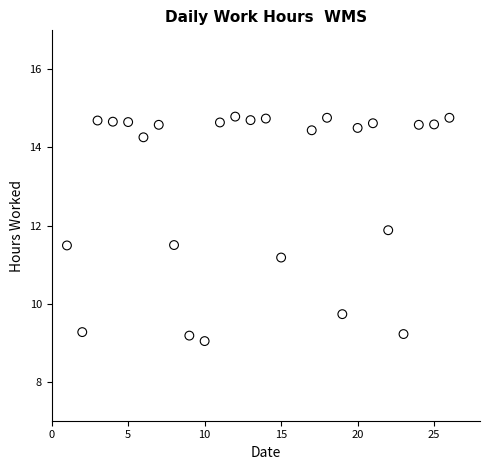

What Y value in the scatter plot is closest to 11?

11.2